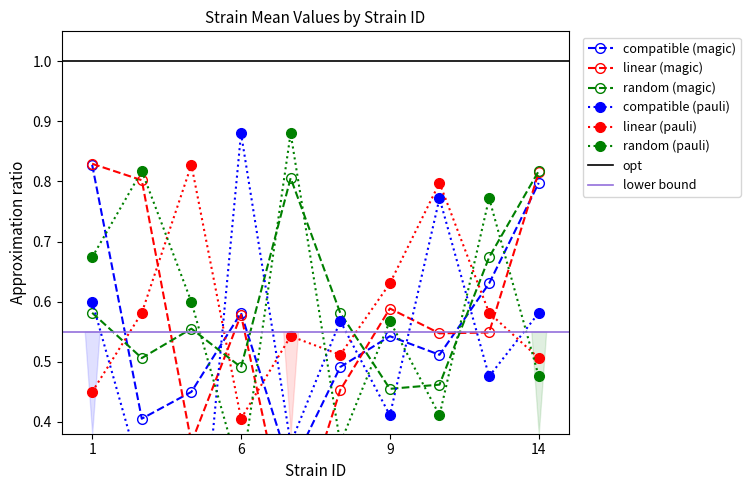

Is the value of linear (magic) at 1 greater than the value of linear (pauli) at 9?

Yes